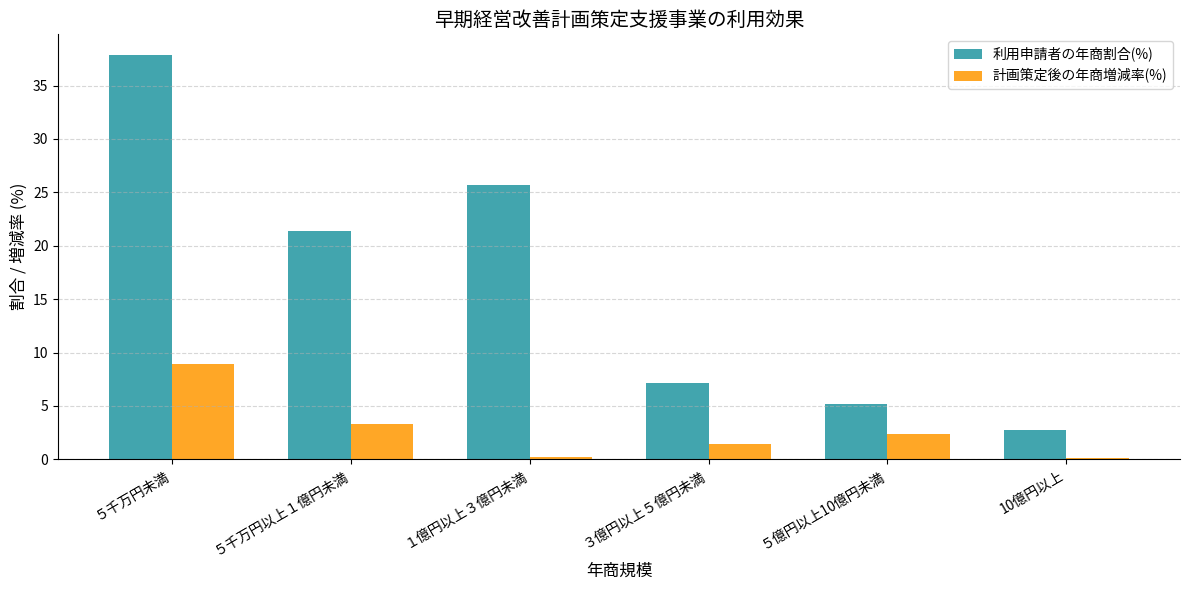

Is it true that 計画策定後の年商増減率(%) equals 2.4 at ５億円以上10億円未満?

True